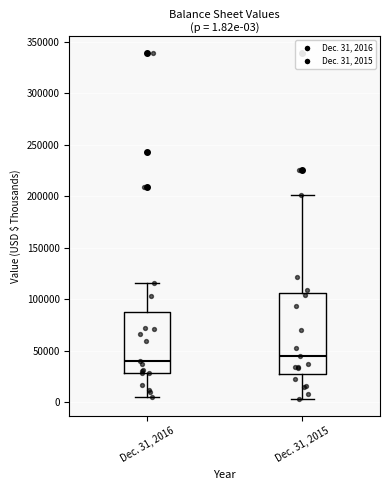

Comparing the boxes themselves (not the whiskers), which one is the tallest?

Dec. 31, 2015